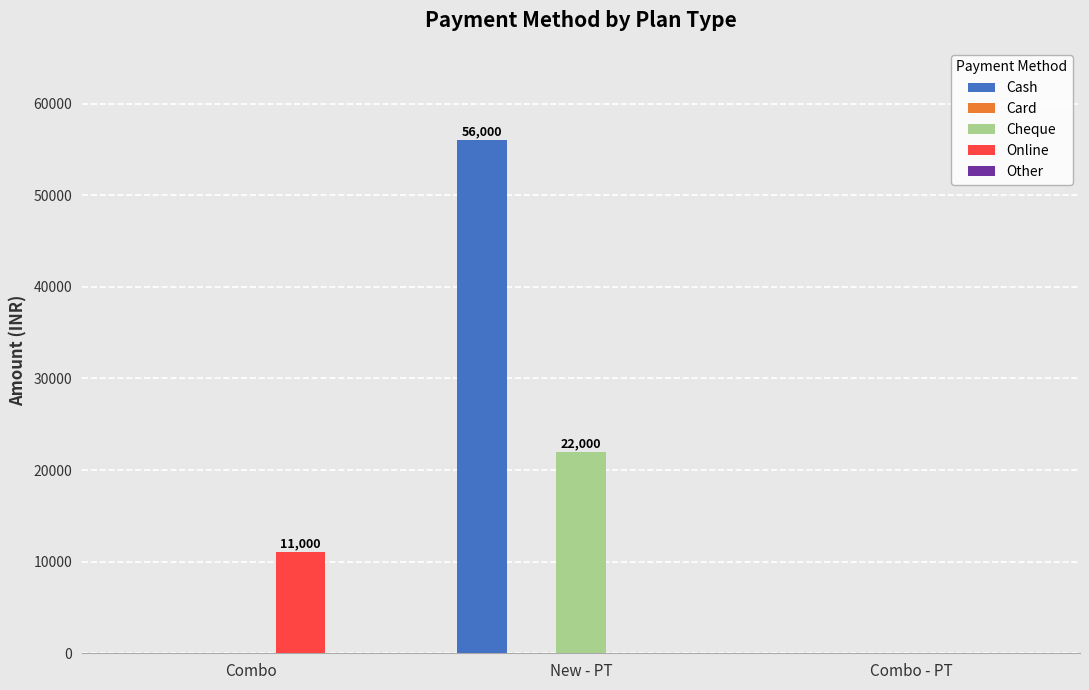

Which series has the largest total across all categories?

Cash